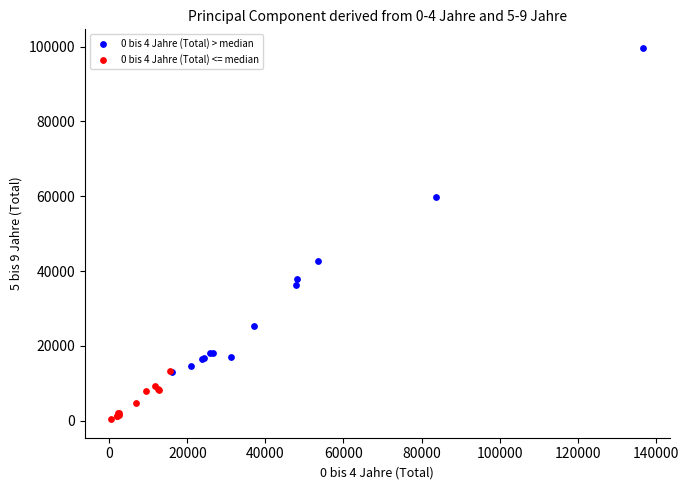

Which series reaches the minimum Y coordinate?

0 bis 4 Jahre (Total) <= median